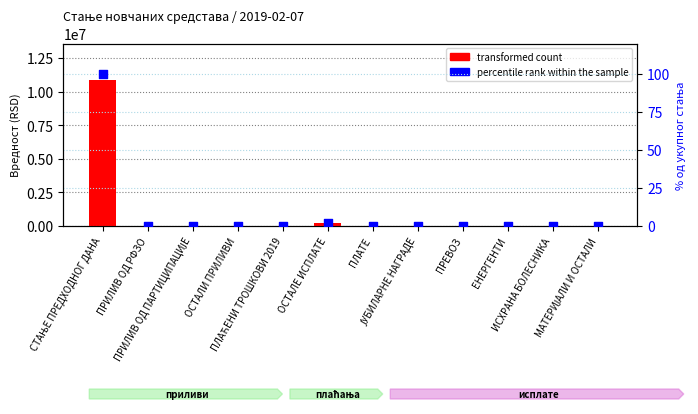

What are all the series names shown in the legend?

transformed count, percentile rank within the sample